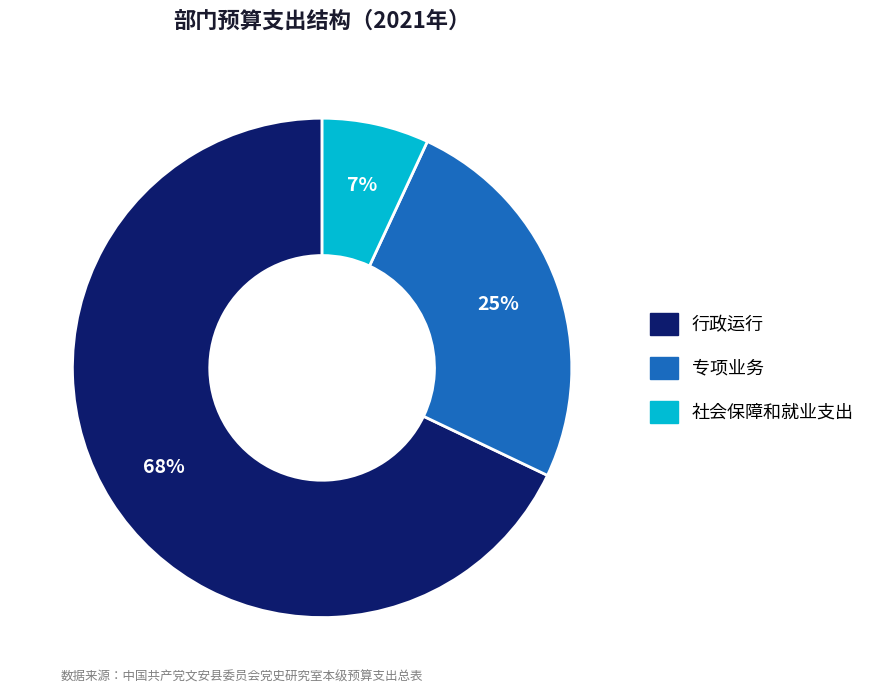

Between 社会保障和就业支出 and 行政运行, which is larger?

行政运行